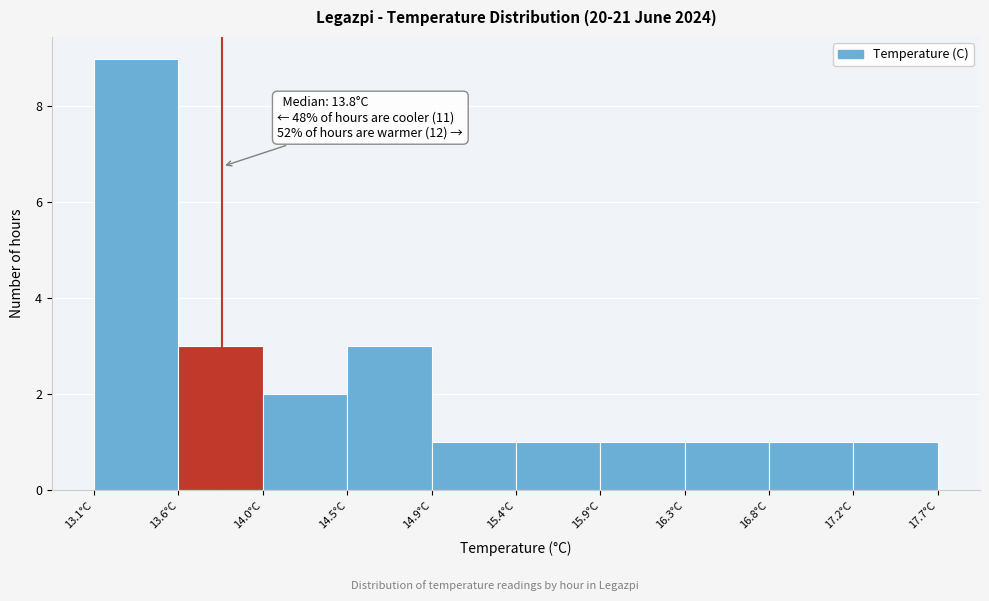

Over which range of the x-axis is the bar tallest?

13.10 to 13.56